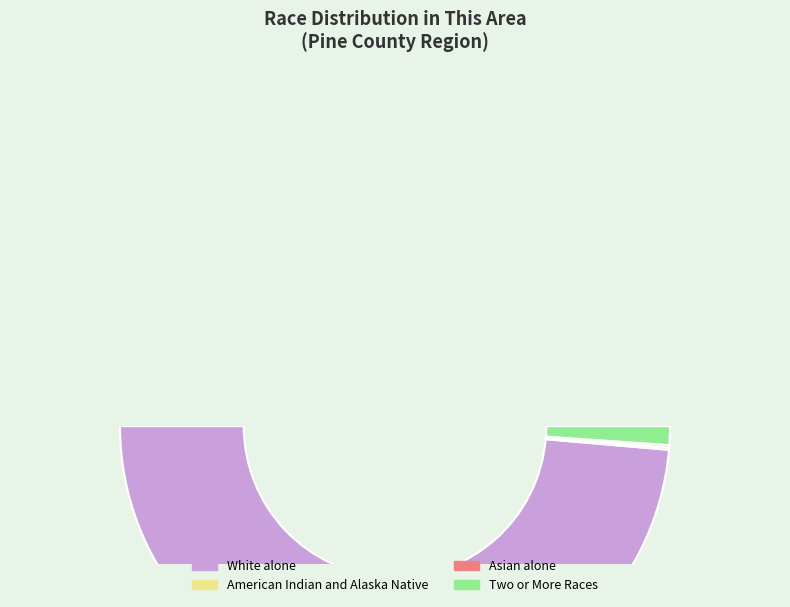

Is it true that White alone is 97% of the pie?

True